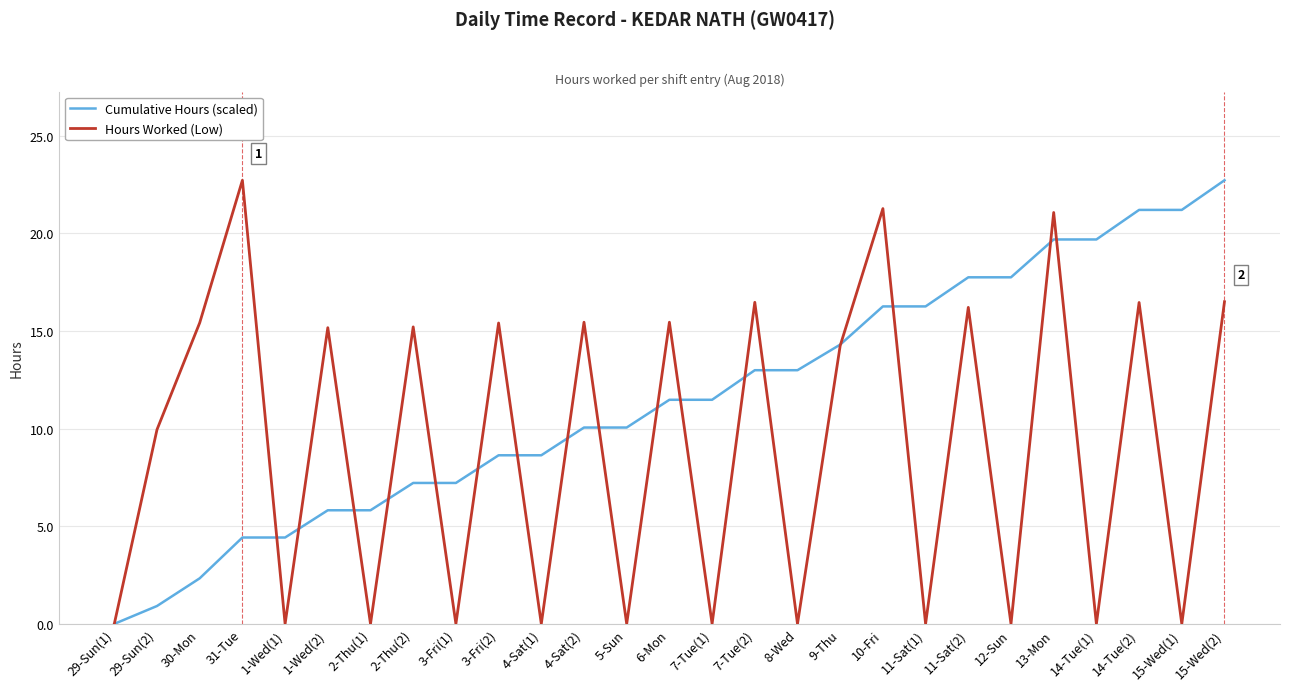

Rank the series by their average value, from highest to lowest.

Cumulative Hours (scaled), Hours Worked (Low)